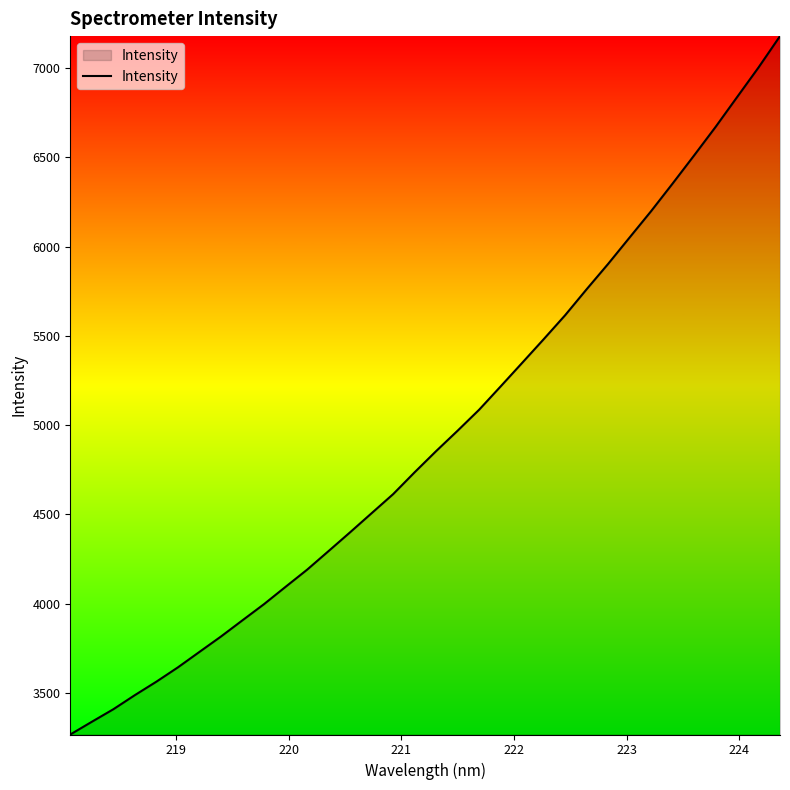

How many categories are shown in the chart?

34